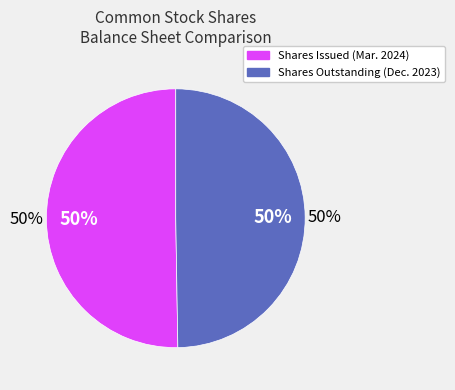

To the nearest percent, what percentage of the pie is Common stock, shares issued (Mar. 31, 2024)?

50%